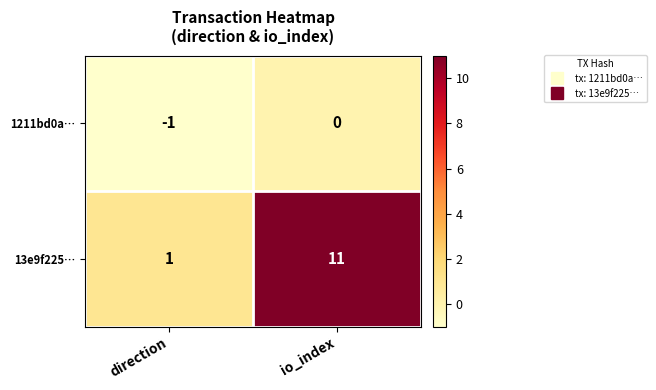

What is the difference between the 13e9f225… values at io_index and direction?

10